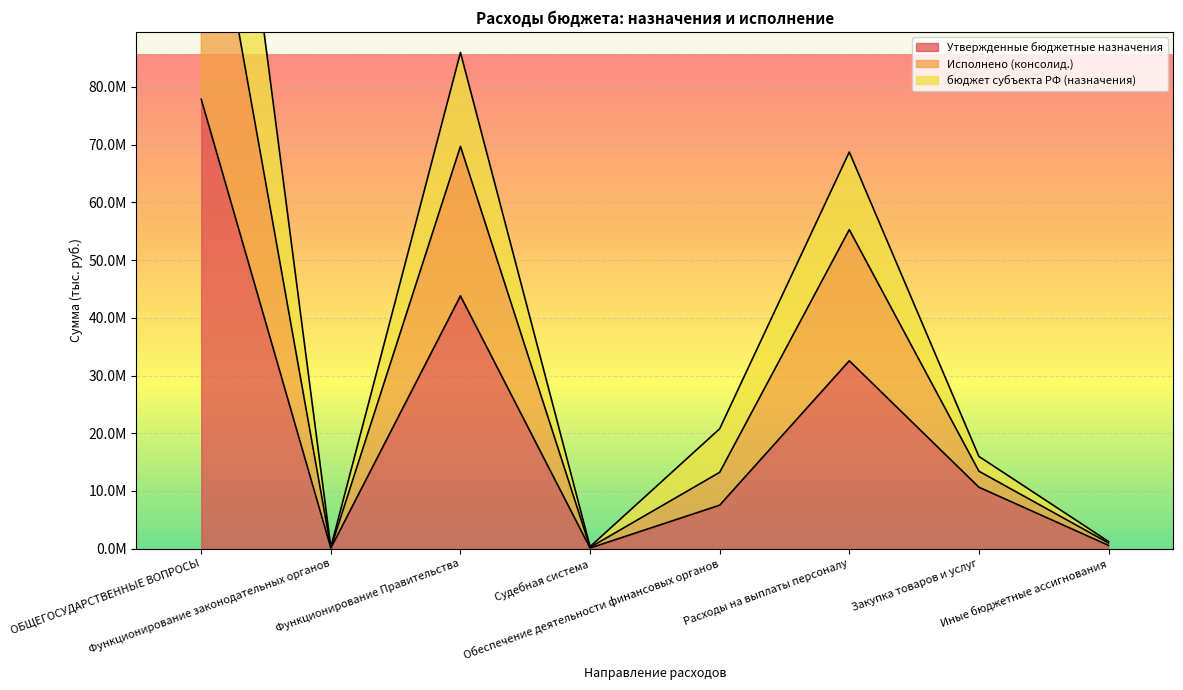

At how many categories does at least one series exceed 26669572?

3